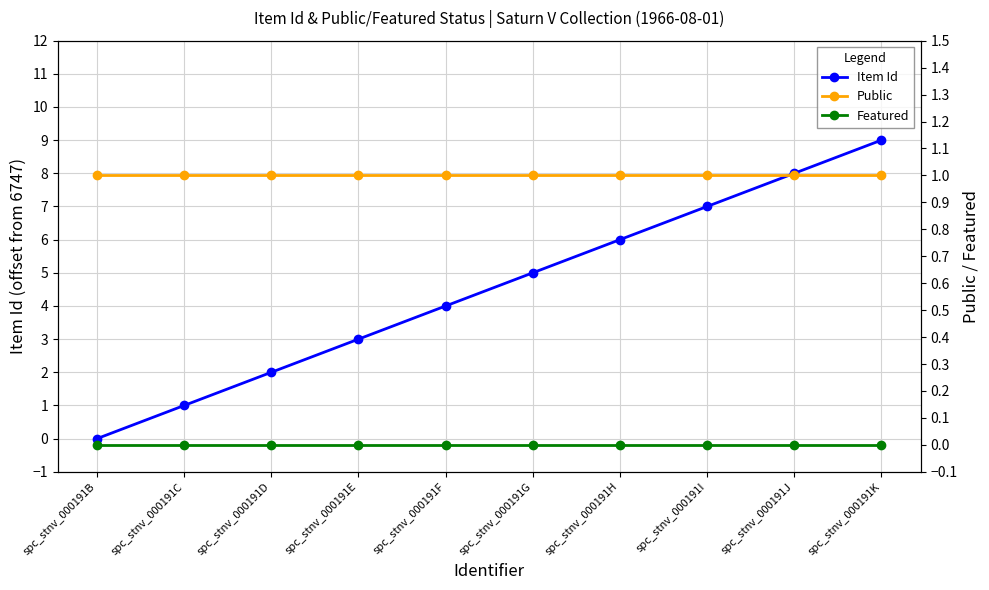

What is the sum of all Item Id values?

45